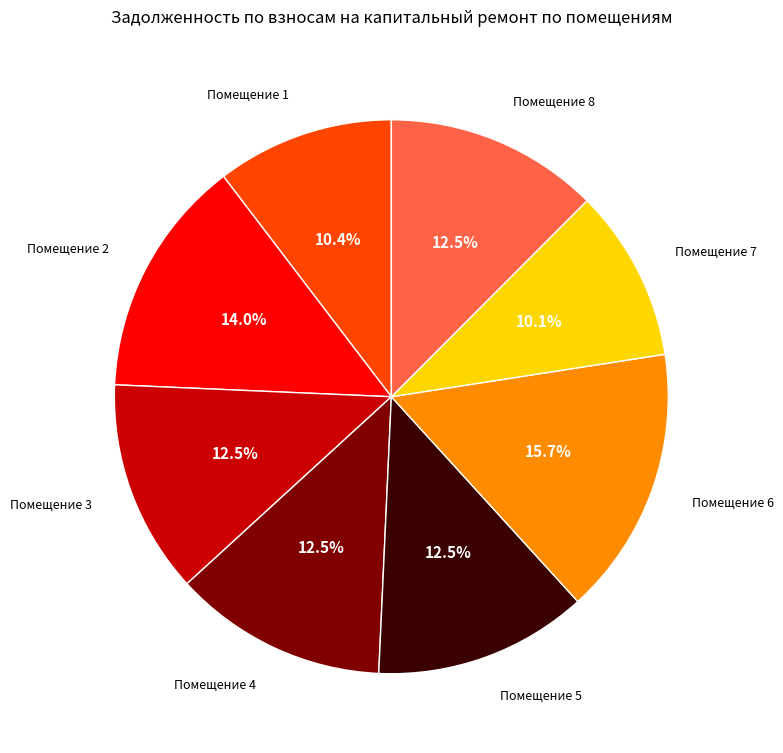

Which has a higher value, Помещение 6 or Помещение 5?

Помещение 6